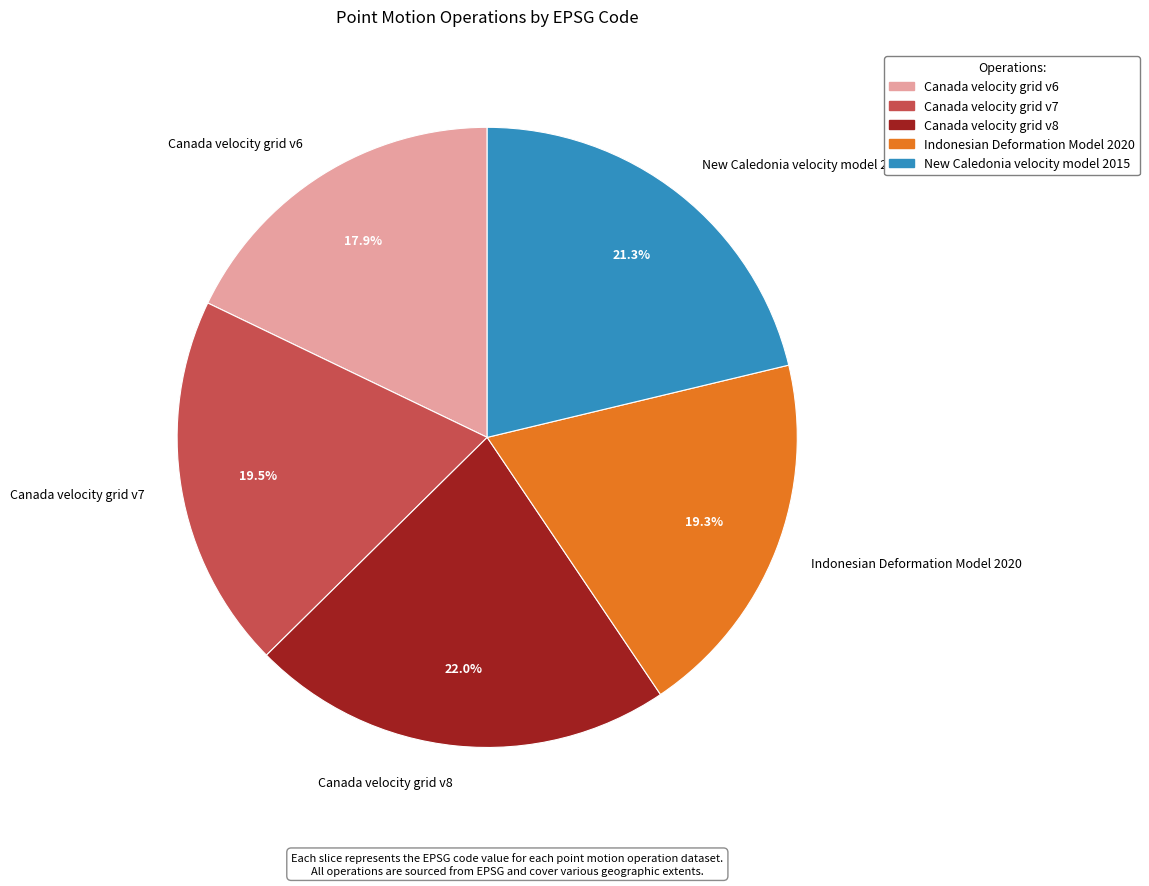

What percentage is NOT represented by Canada velocity grid v8?

78.0%